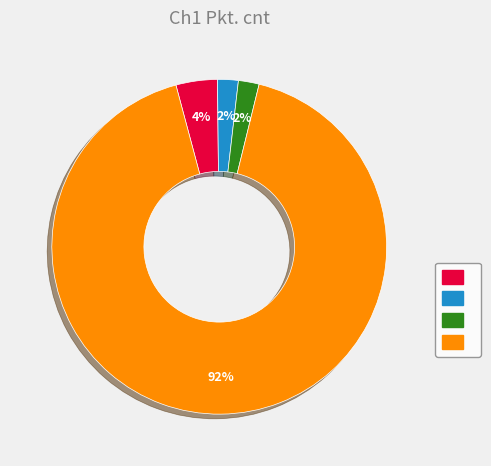

To the nearest percent, what is the average slice percentage?

25%